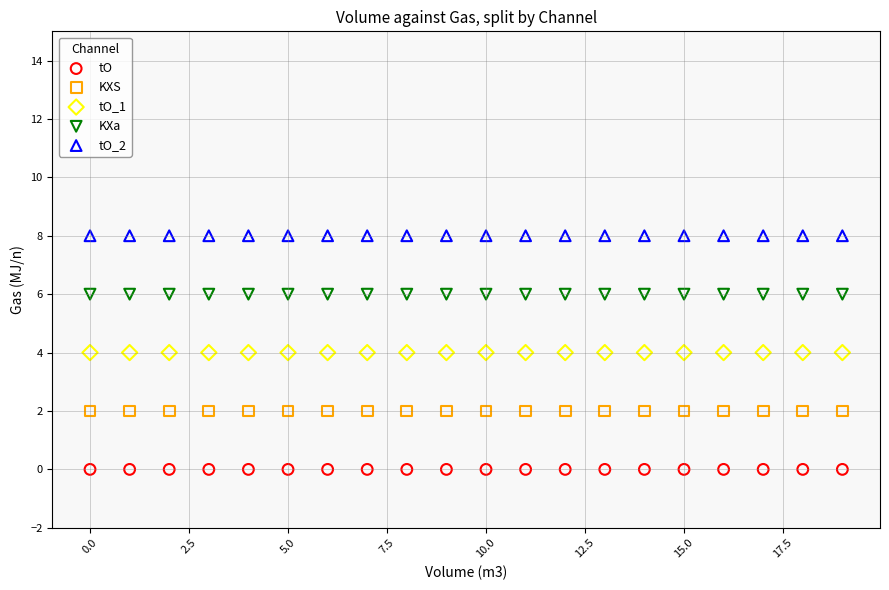

Which series contains the lowest Y value?

tO